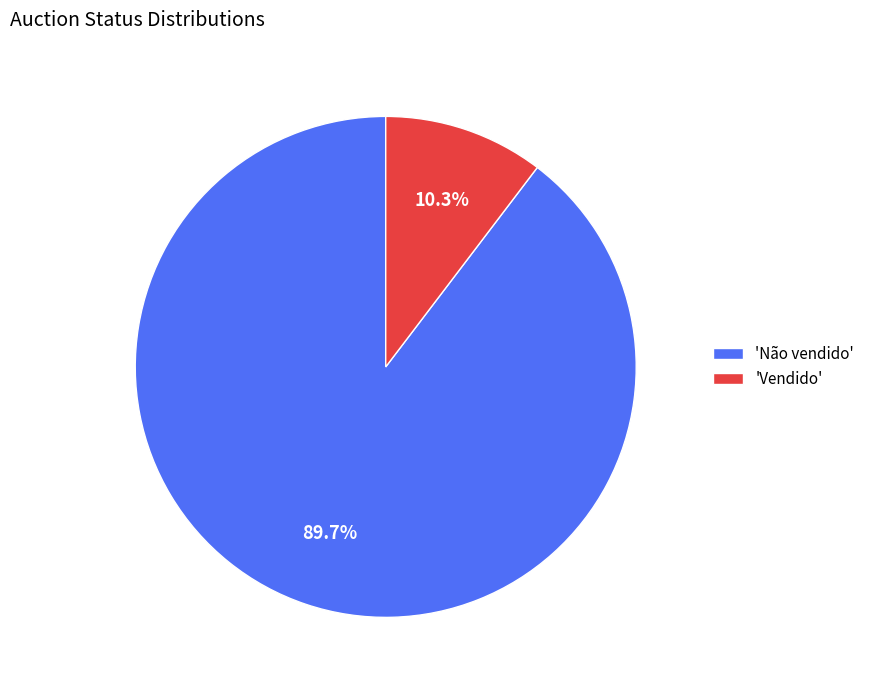

How many segments does this pie chart have?

2